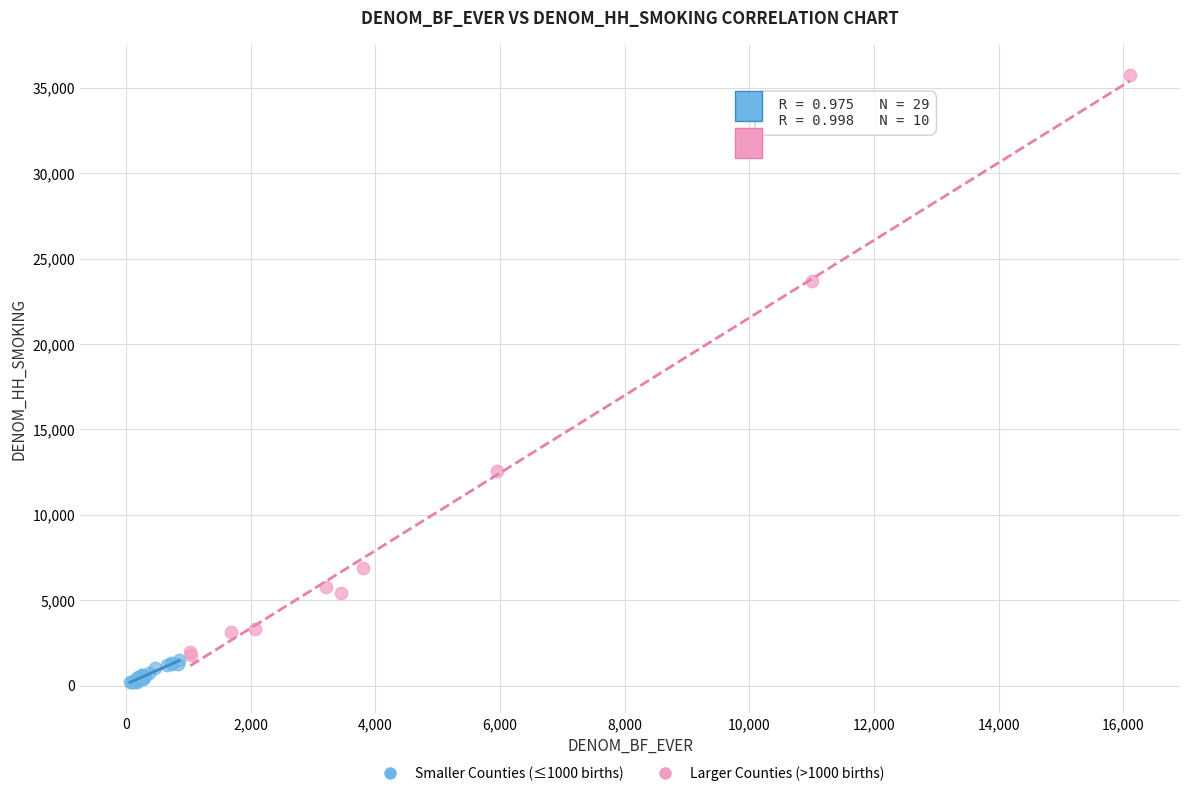

Which series contains the lowest Y value?

Smaller Counties (≤1000 births)